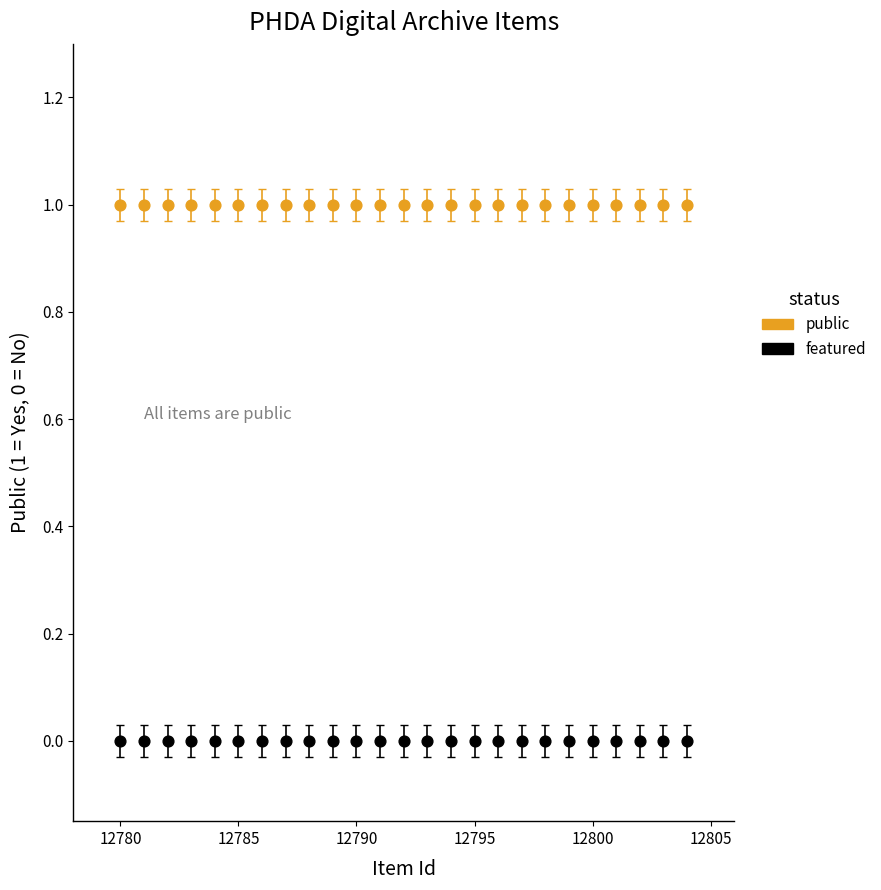

What are all the series names shown in the legend?

public, featured